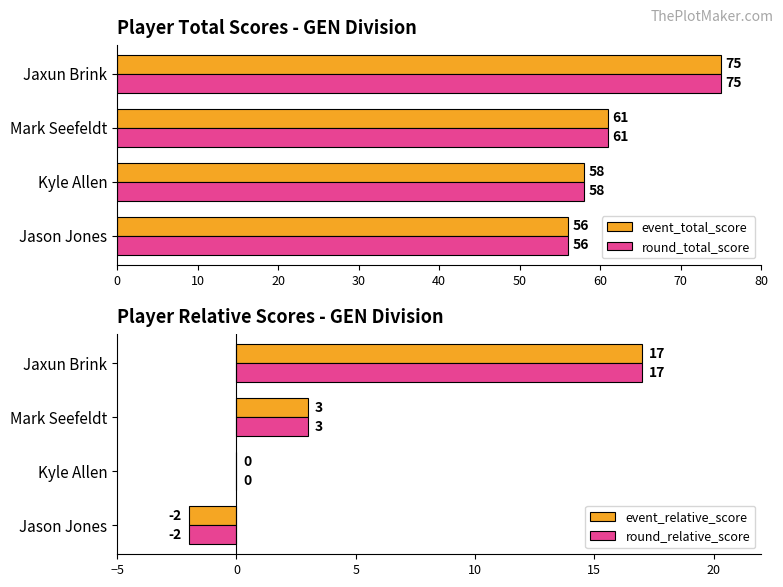

How many categories are shown in the chart?

4